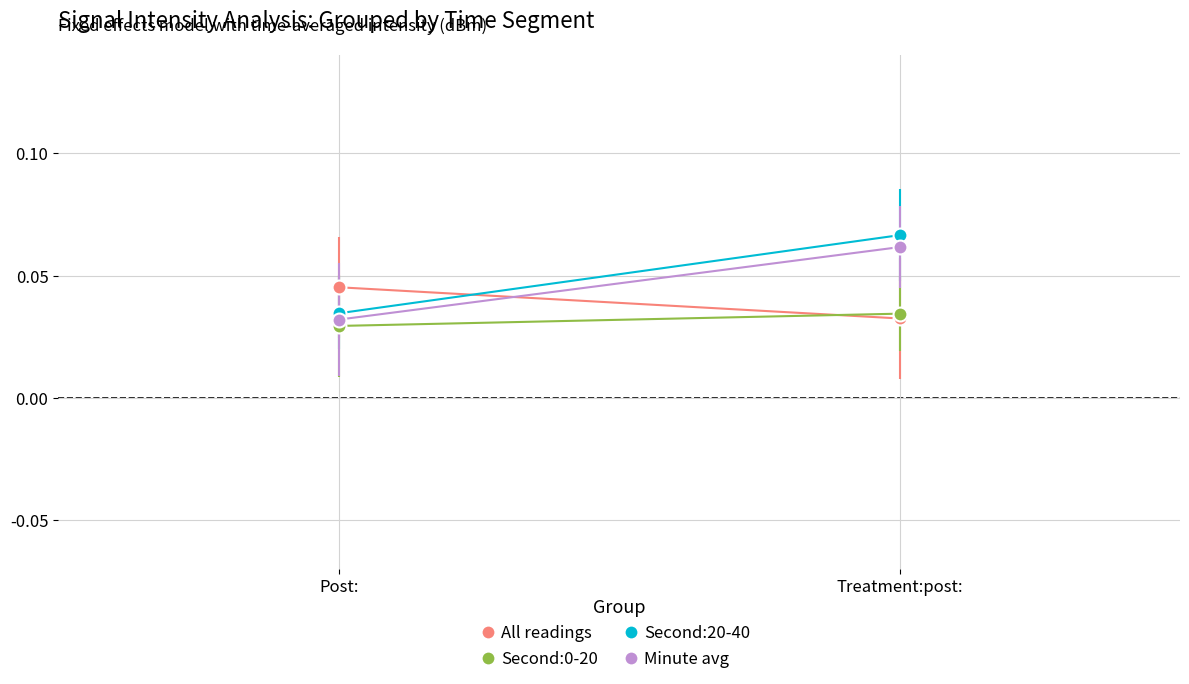

Which label corresponds to the largest value in the chart?

Treatment:post: